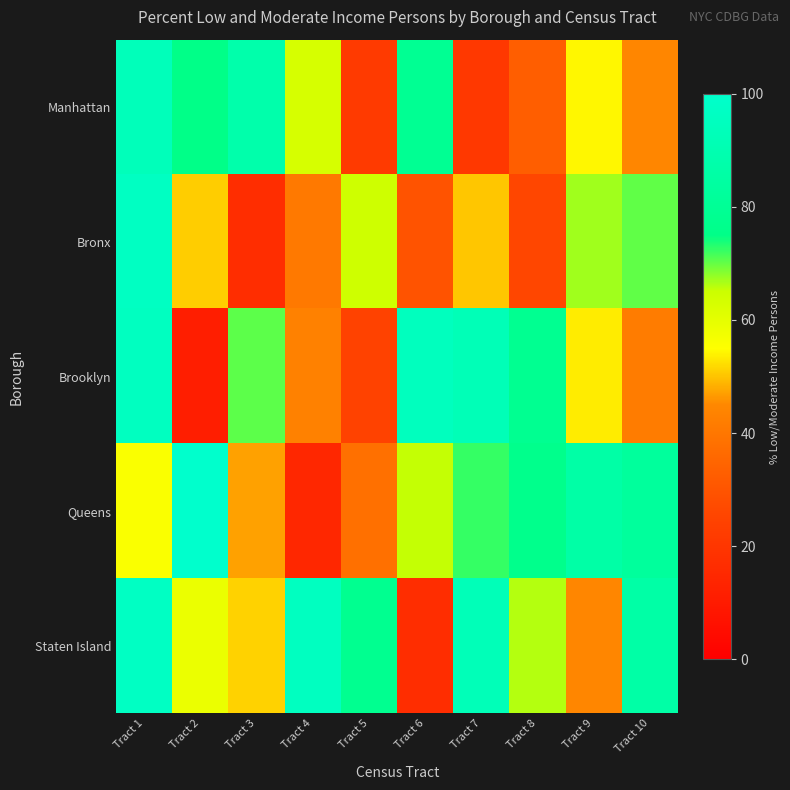

Which category has the highest value across all series?

Tract 2